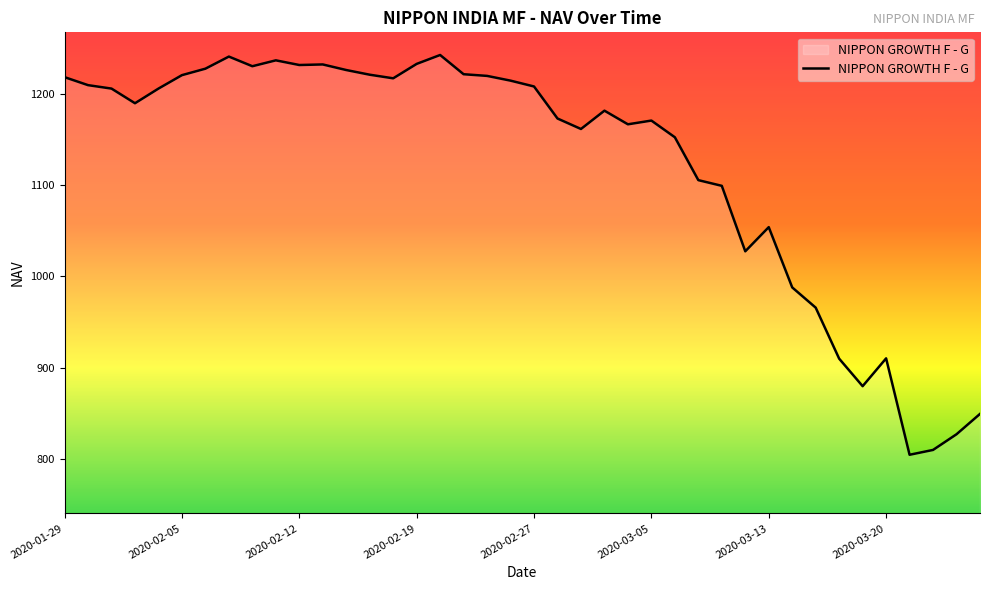

What is the minimum value shown in the chart?

804.4